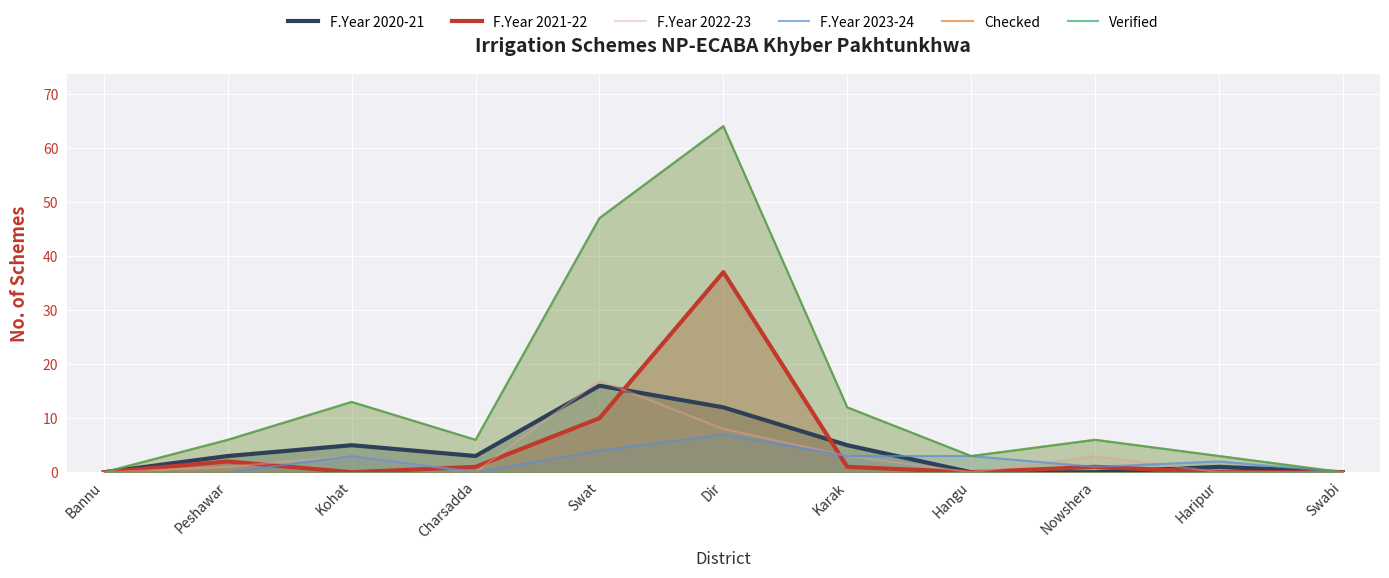

Where is the first local minimum for F.Year 2020-21?

Charsadda